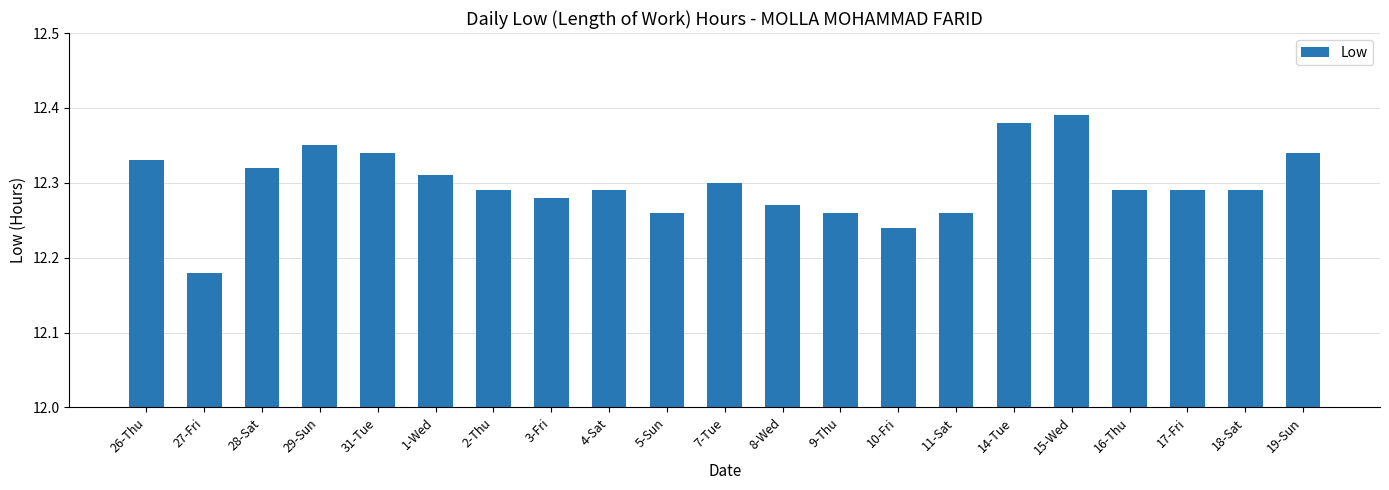

What is the label of the 17th bar from the right?

31-Tue